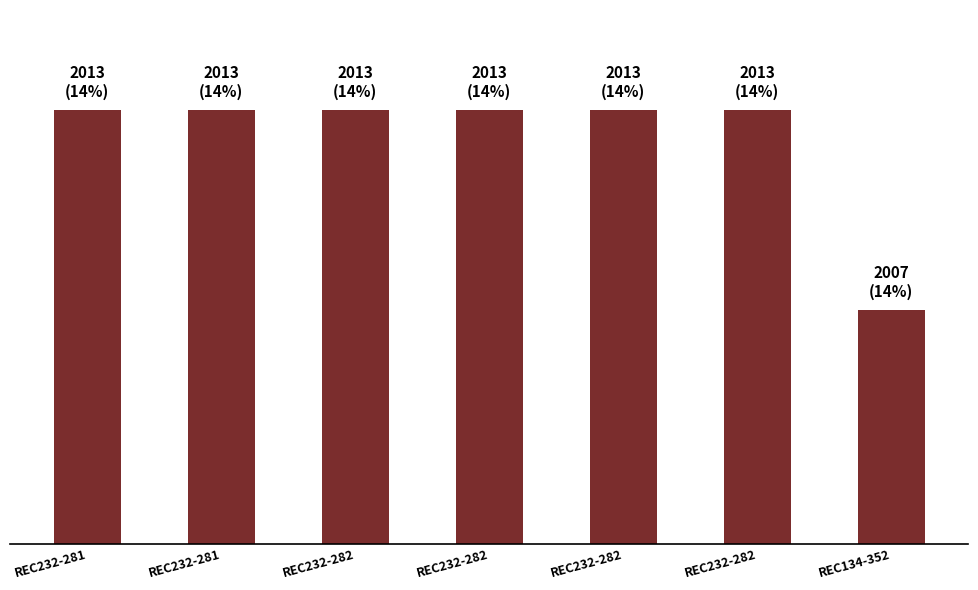

Does the chart contain any negative values?

No